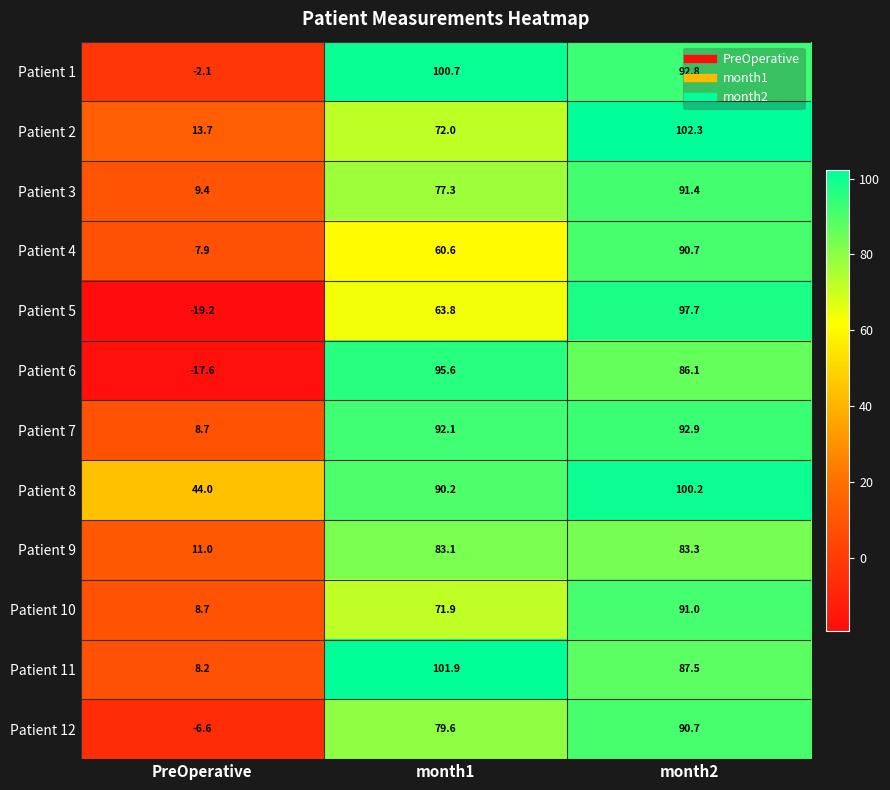

What is the spread (max minus min) of values at PreOperative?

63.2